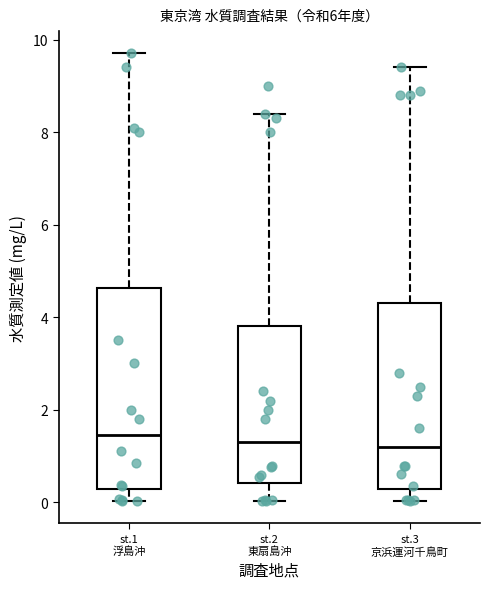

Reading left to right, transcribe this box plot: for each box, give where its median line is, the range the box spans, and where its two whiskers end, as read against the y-axis. The values are not printed on the chart, so give them approximately, as read against the axis.

st.1 浮島沖: median 1.4, box 0.2 to 4.6, whiskers 0.0 to 9.8
st.2 東扇島沖: median 1.2, box 0.4 to 3.8, whiskers 0.0 to 8.4
st.3 京浜運河千鳥町: median 1.2, box 0.2 to 4.4, whiskers 0.0 to 9.4